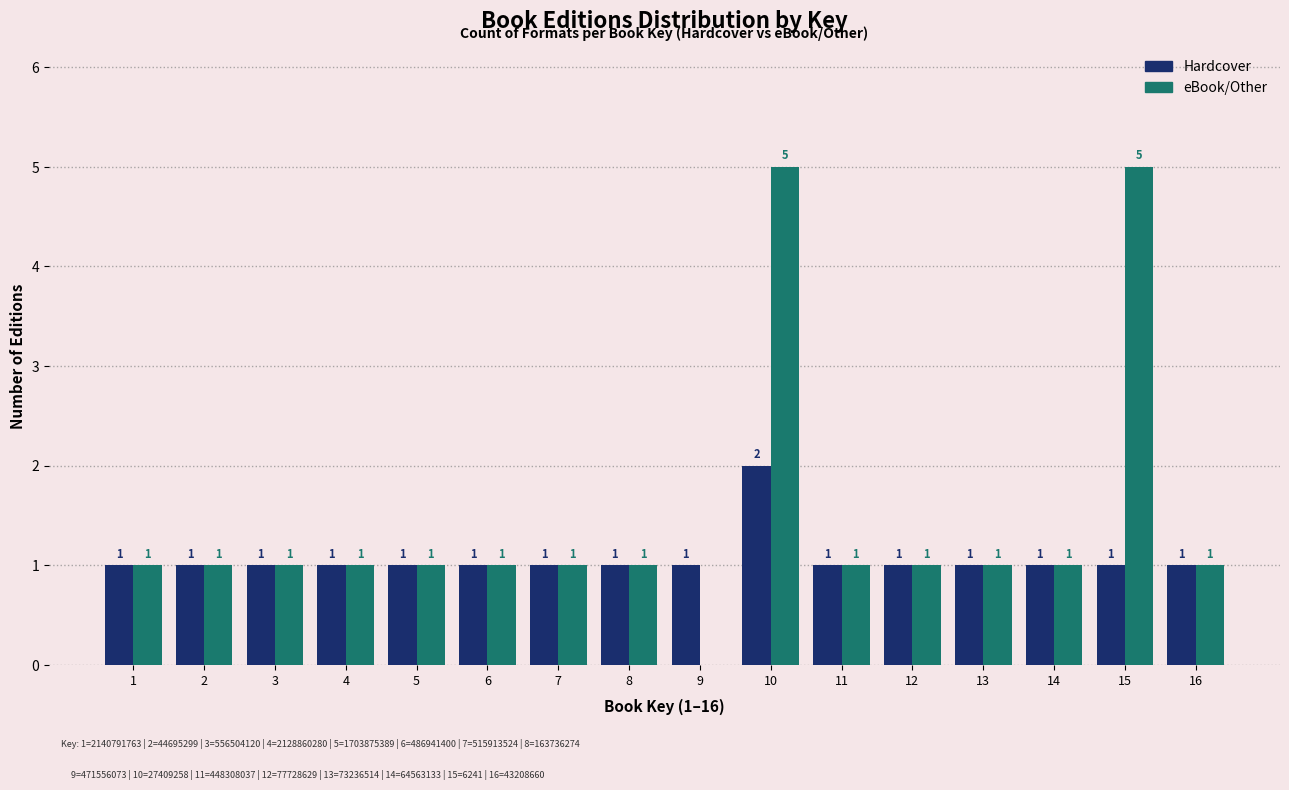

Reading right to left, transcribe all the data shown in this chart.

Hardcover: 16=1	15=1	14=1	13=1	12=1	11=1	10=2	9=1	8=1	7=1	6=1	5=1	4=1	3=1	2=1	1=1
eBook/Other: 16=1	15=5	14=1	13=1	12=1	11=1	10=5	9=0	8=1	7=1	6=1	5=1	4=1	3=1	2=1	1=1